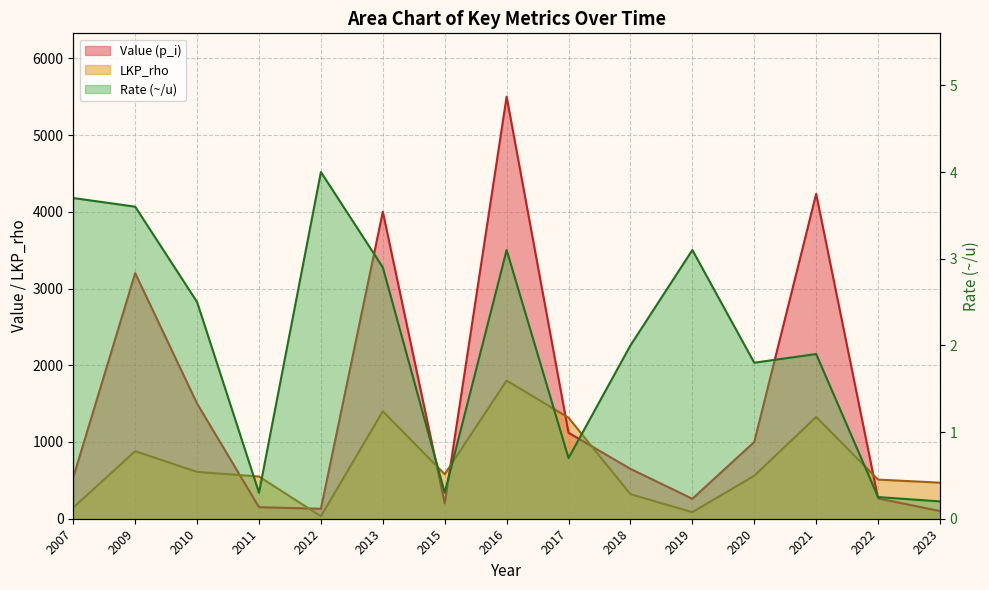

The Value (p_i) series shows 182.5 at 2012. True or false?

False